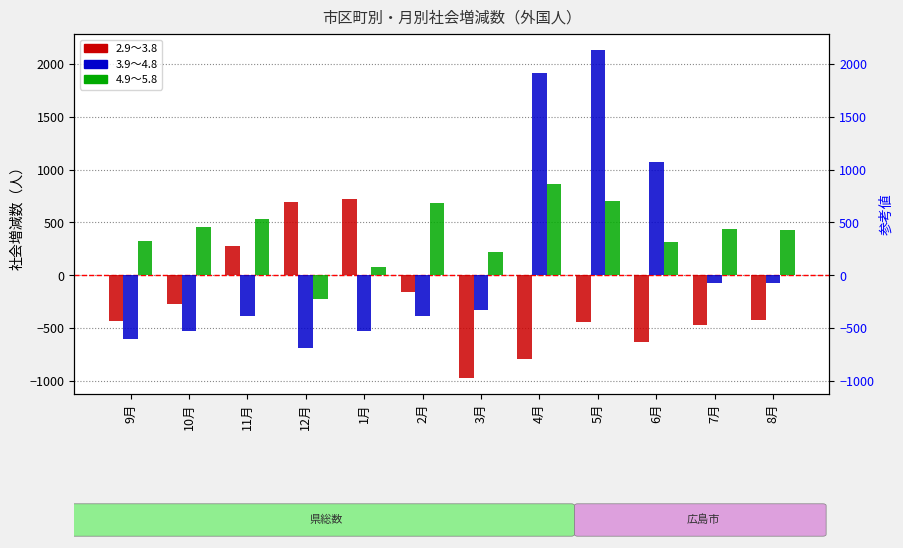

The value of 4.9～5.8 at 1月 is 50. True or false?

False